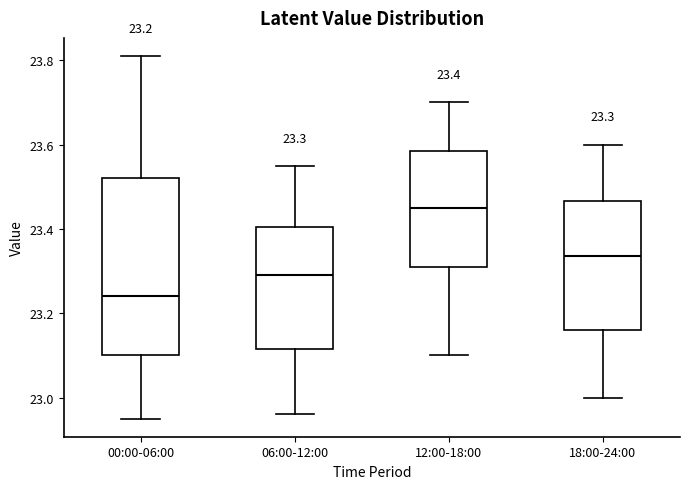

Which box has the highest median line?

12:00-18:00